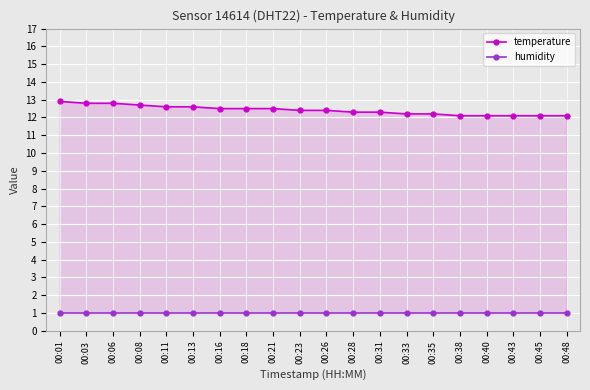

What is the minimum value shown in the chart?

1.0